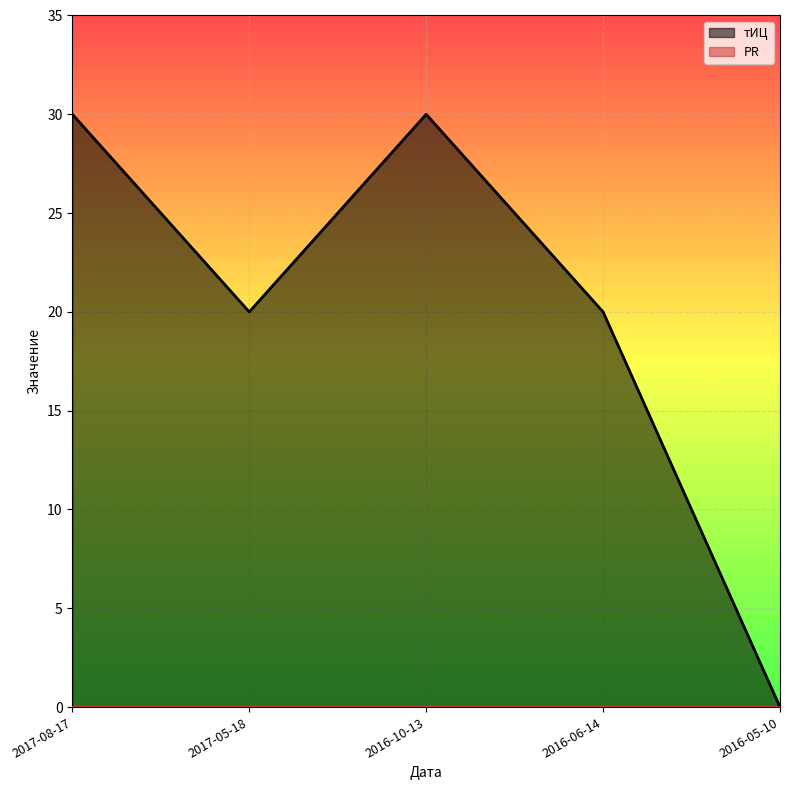

What is the sum of the values at 2017-05-18 and 2016-05-10?

20